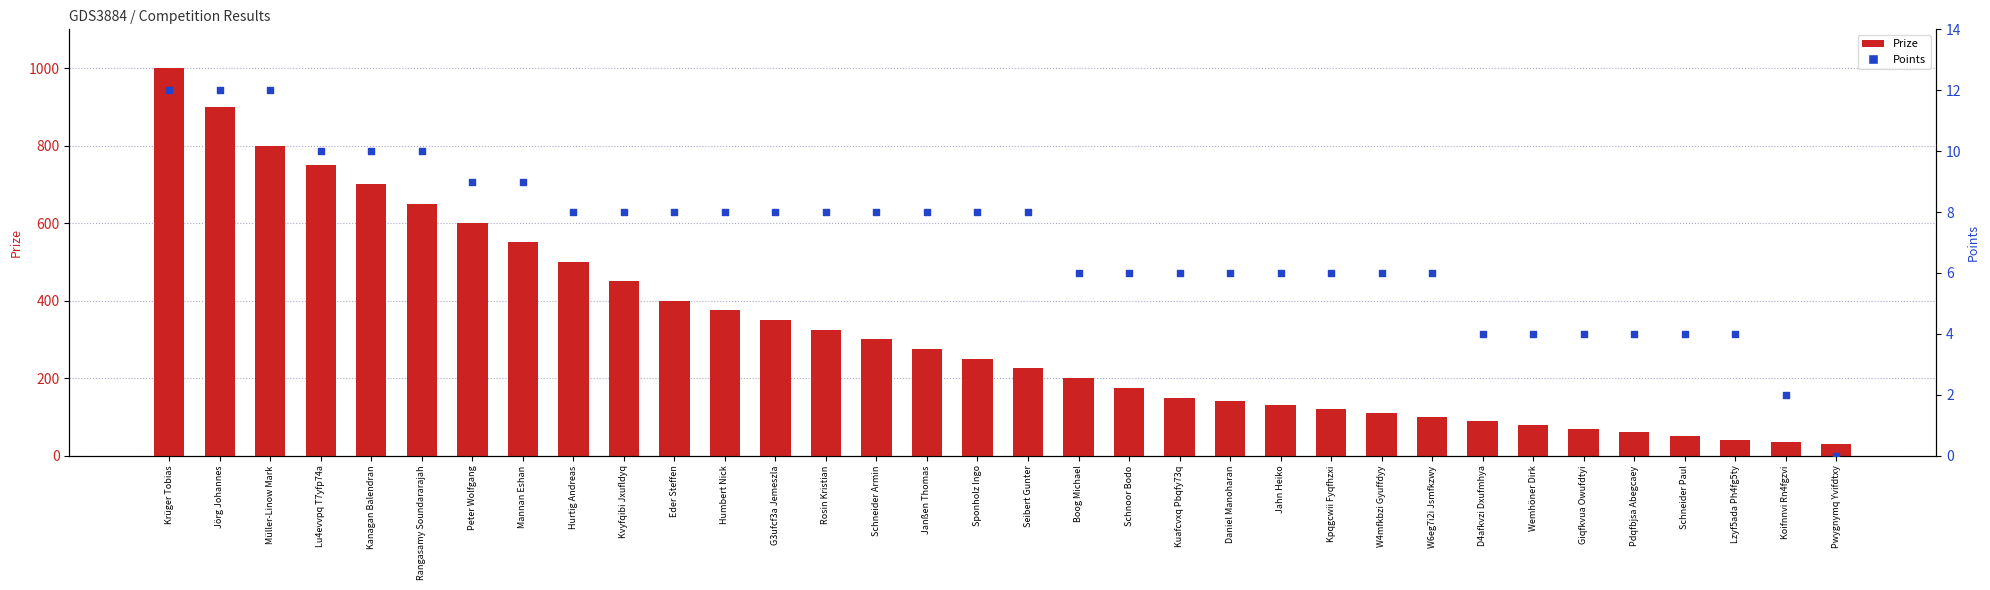

Which series reaches the maximum Y coordinate?

Prize